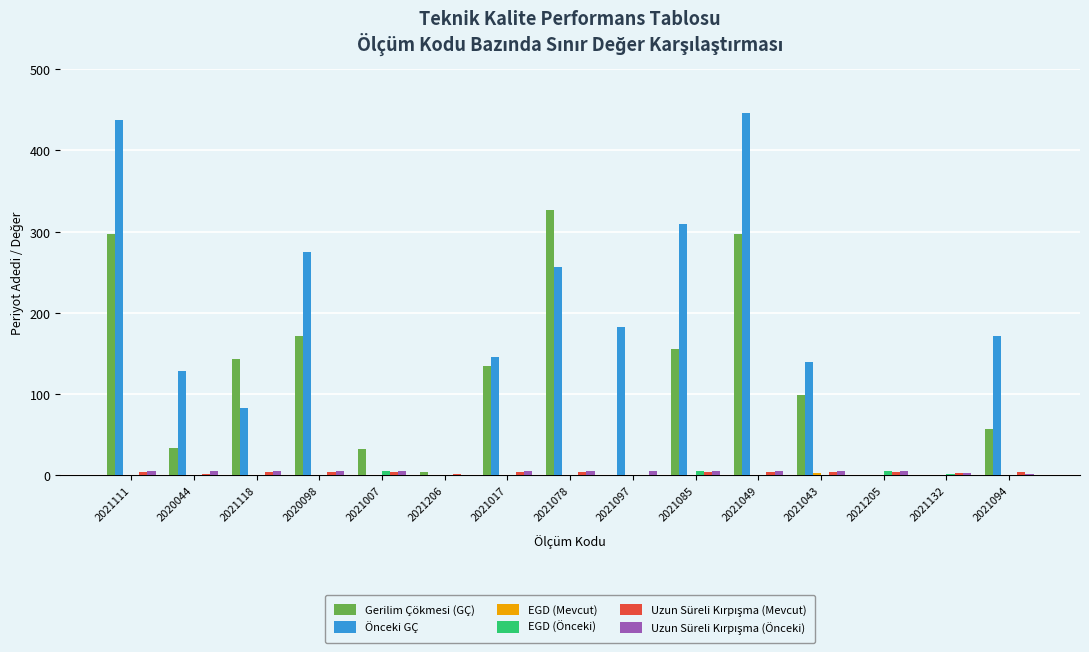

The value of Önceki GÇ at 2021043 is 140. True or false?

True